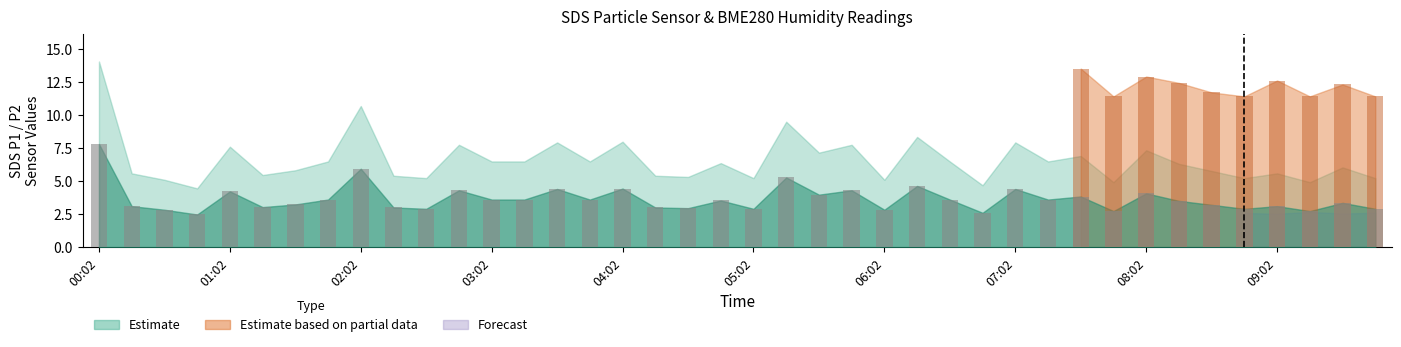

True or false: the data shows 2.9 at 10.

True